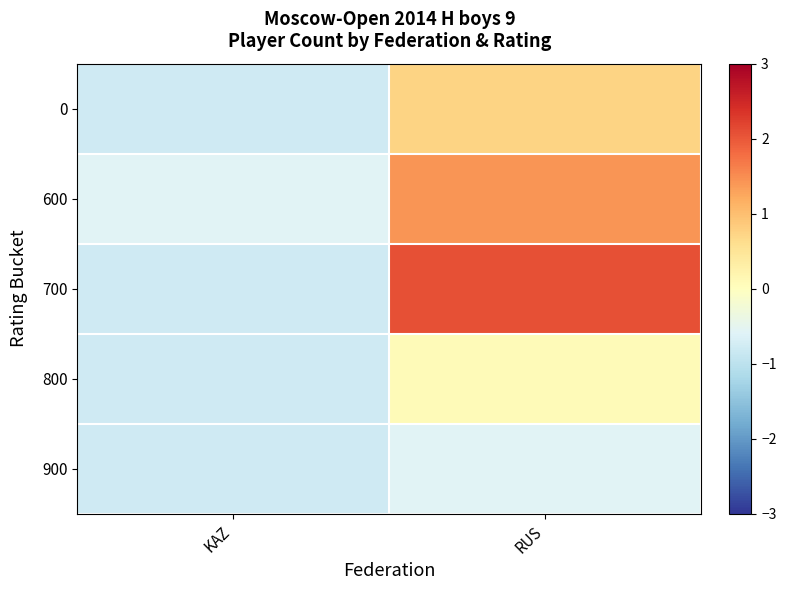

What is the total value across all series at RUS?

3.7